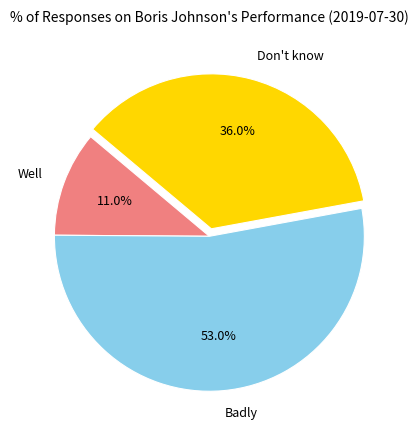

How many slices are in this pie chart?

3